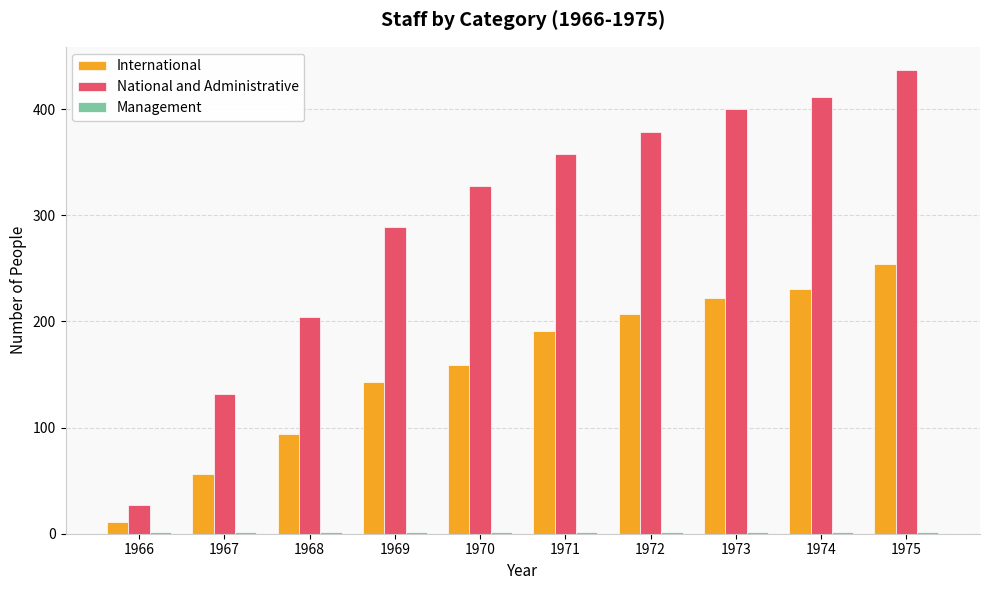

At which category is the sum across all series the highest?

1975